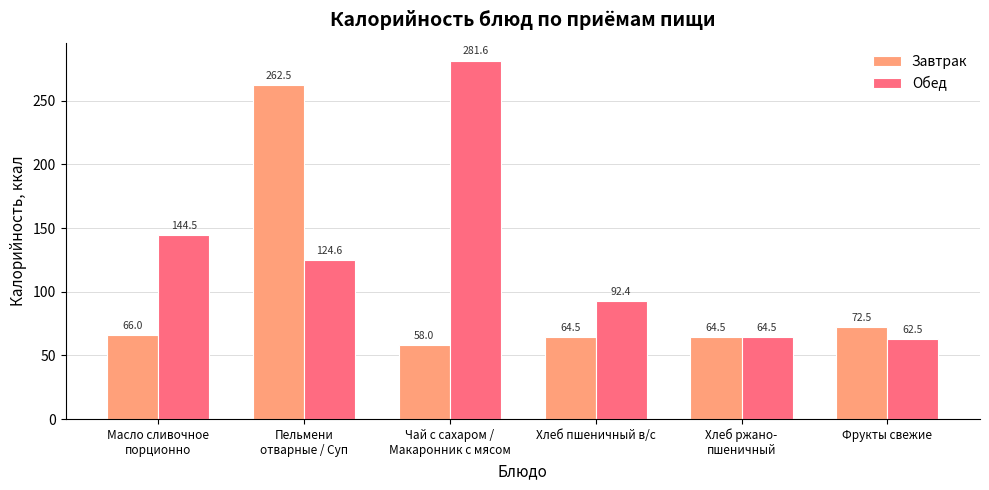

What is the minimum value for Обед?

62.5